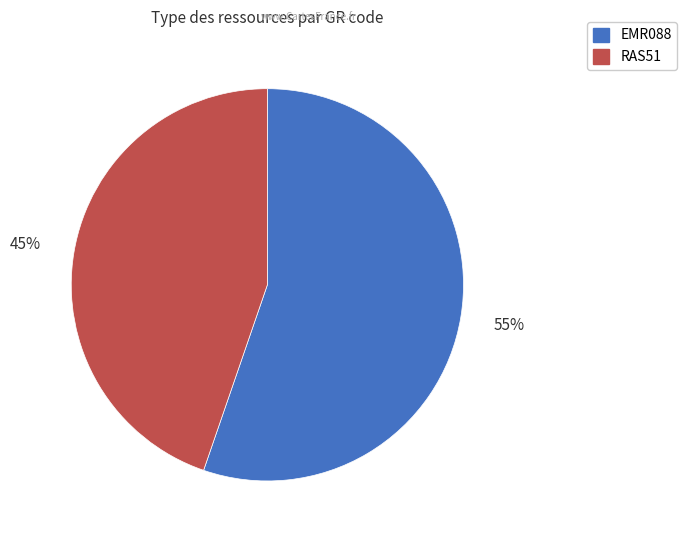

Count the number of slices in the pie.

2